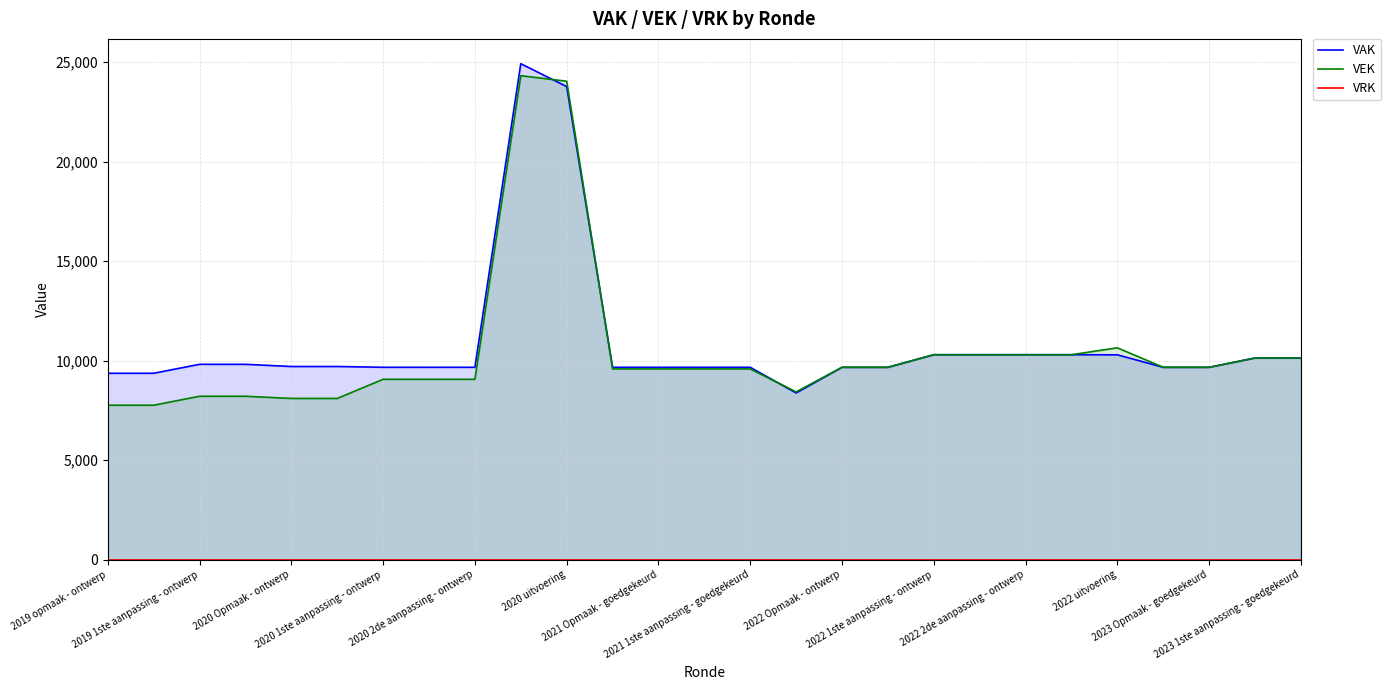

Reading right to left, what are all the values shown in this chart?

VAK: 10131	10131	9664	9664	10290	10296	10296	10296	10296	9664	9664	8374	9664	9664	9664	9664	23764	24914	9664	9664	9664	9704	9704	9814	9814	9364	9364
VEK: 10131	10131	9664	9664	10642	10296	10296	10296	10296	9664	9664	8428	9582	9582	9582	9582	24033	24311	9061	9061	9061	8099	8099	8209	8209	7759	7759
VRK: 0	0	0	0	0	0	0	0	0	0	0	0	0	0	0	0	0	0	0	0	0	0	0	0	0	0	0